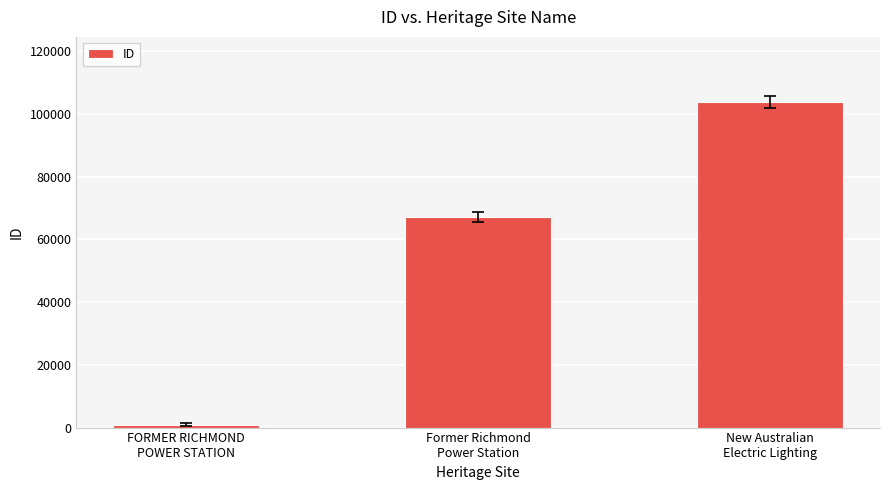

Does the chart contain any negative values?

No